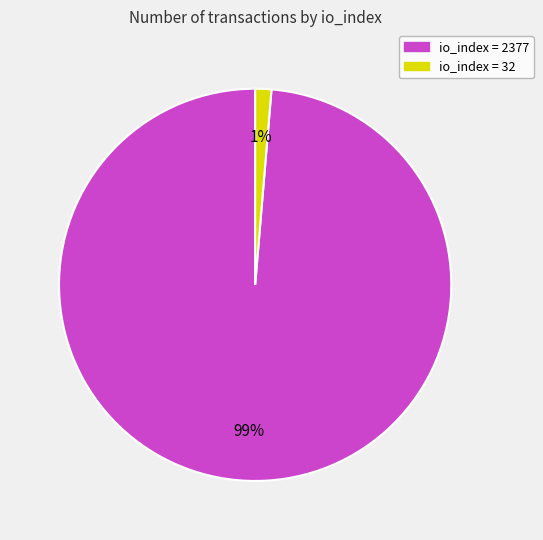

To the nearest percent, what is the average slice percentage?

50%